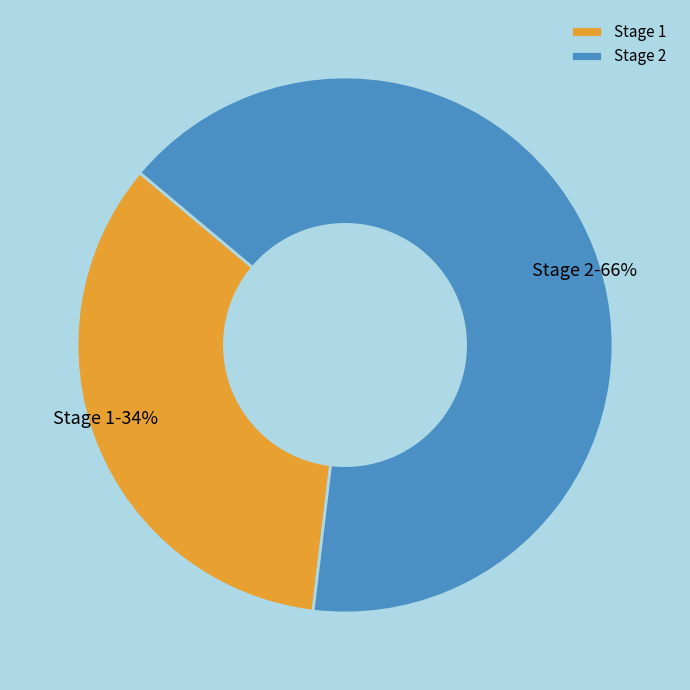

Which category has the smallest portion of the pie?

Stage 1